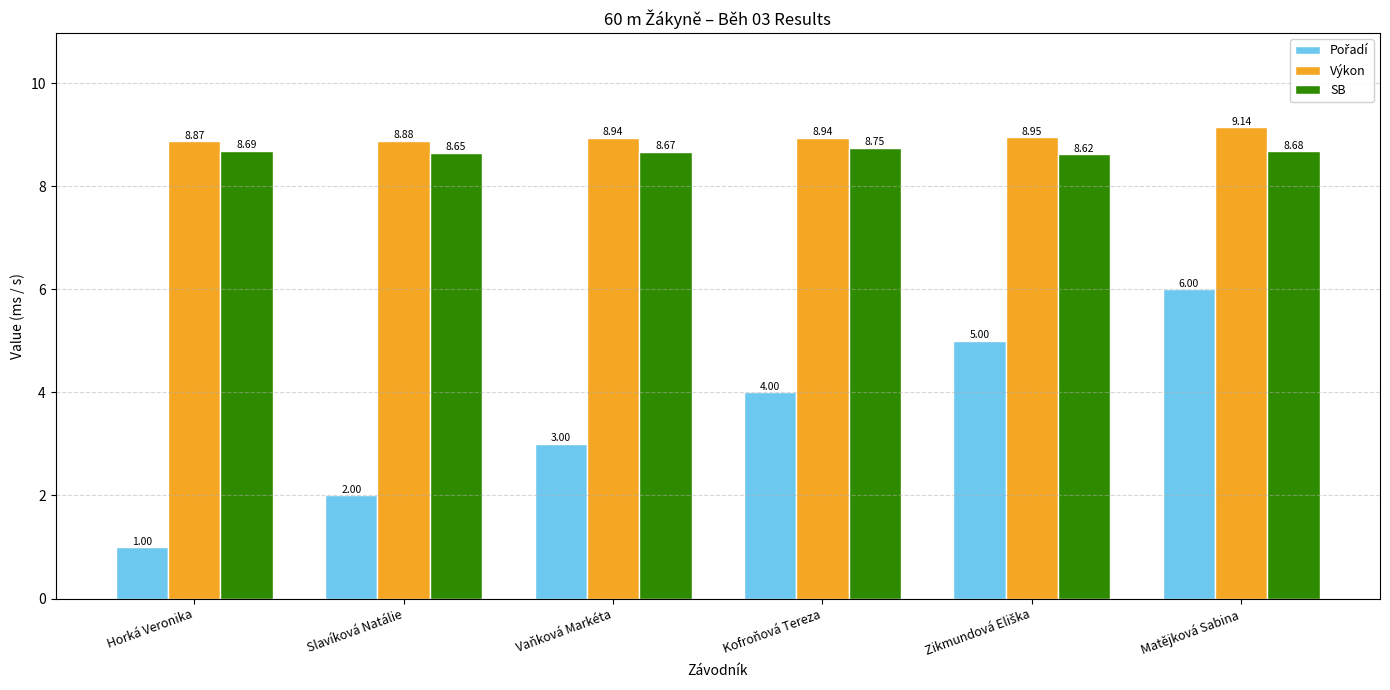

What position from the right is Vaňková Markéta?

4